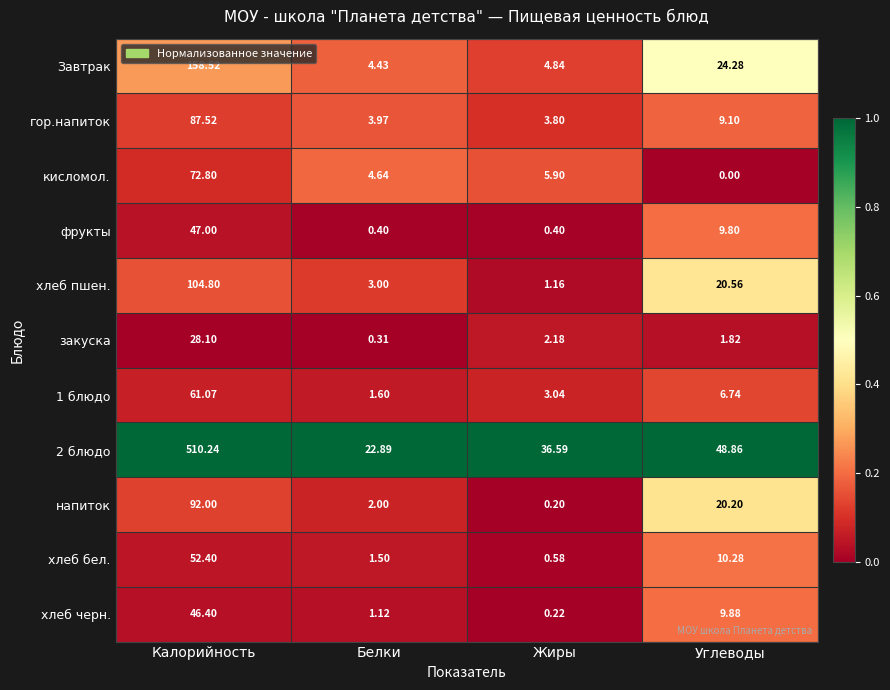

At which category does the chart reach its peak across all series?

Калорийность